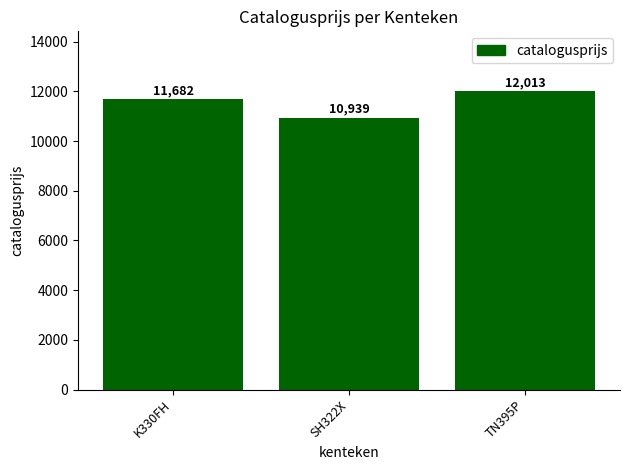

What is the sum of the values at K330FH and SH322X?

22621